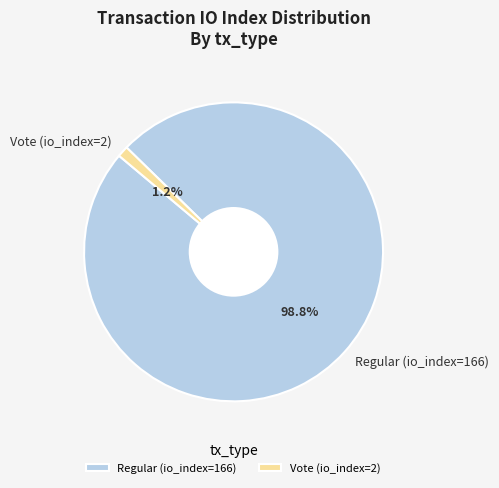

To the nearest percent, what is the difference between the Vote (io_index=2) and Regular (io_index=166) slice percentages?

98%